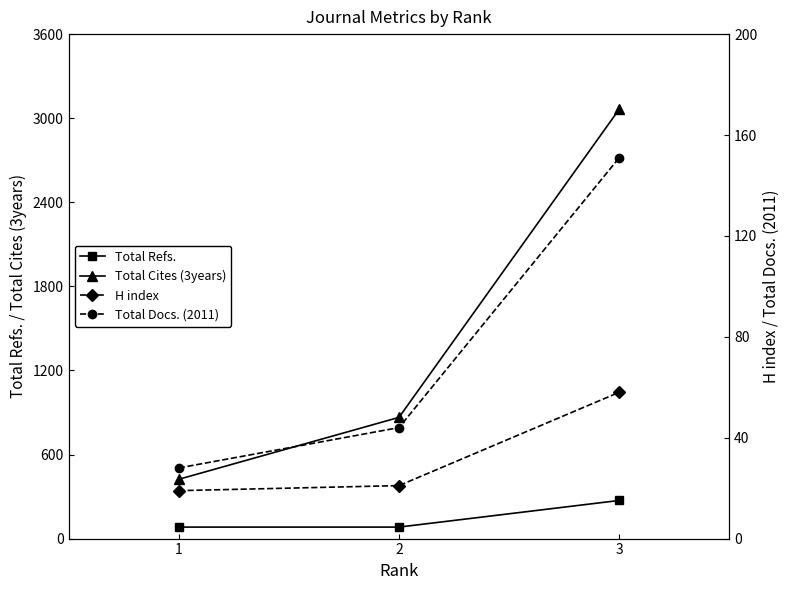

Is the value of H index at 2 greater than the value of Total Docs. (2011) at 2?

No